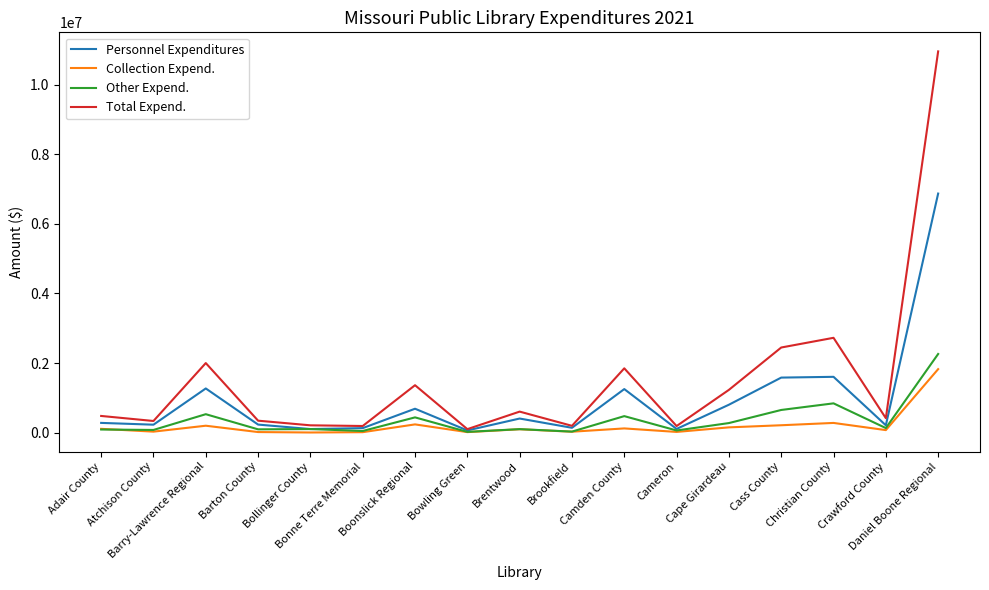

What is the total value across all series at Cape Girardeau?

2459032